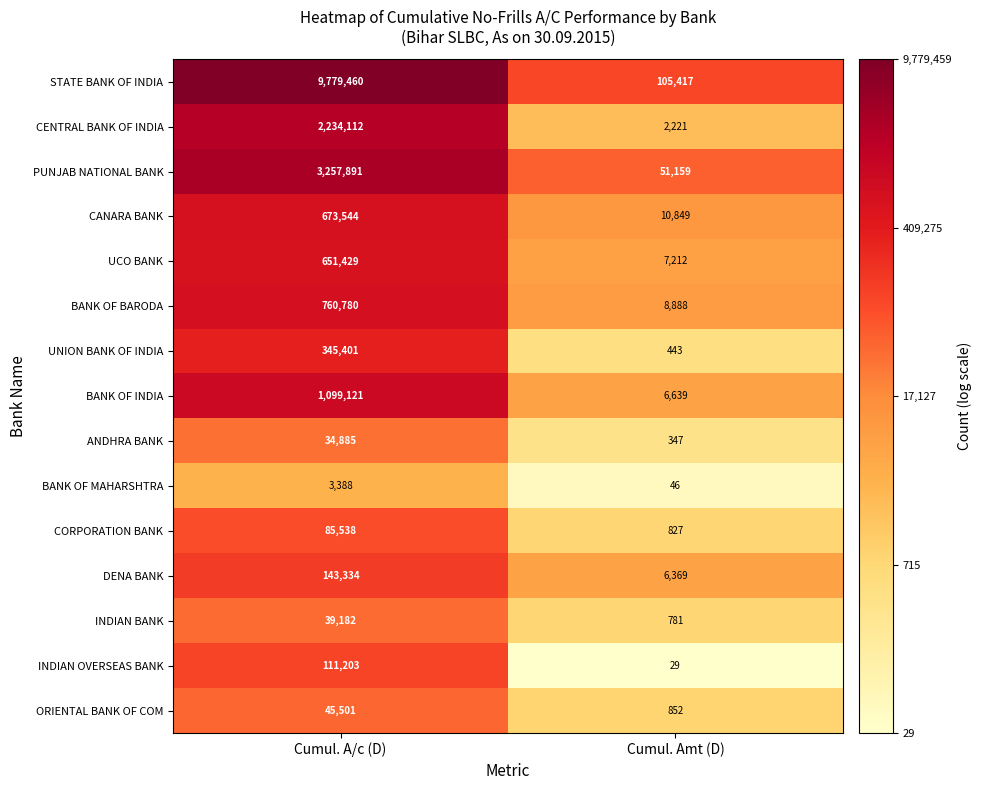

Reading left to right, what are all the values shown in this chart?

STATE BANK OF INDIA: Cumul. A/c (D)=9779460	Cumul. Amt (D)=105417
CENTRAL BANK OF INDIA: Cumul. A/c (D)=2234112	Cumul. Amt (D)=2221
PUNJAB NATIONAL BANK: Cumul. A/c (D)=3257891	Cumul. Amt (D)=51159
CANARA BANK: Cumul. A/c (D)=673544	Cumul. Amt (D)=10849
UCO BANK: Cumul. A/c (D)=651429	Cumul. Amt (D)=7212
BANK OF BARODA: Cumul. A/c (D)=760780	Cumul. Amt (D)=8888
UNION BANK OF INDIA: Cumul. A/c (D)=345401	Cumul. Amt (D)=443
BANK OF INDIA: Cumul. A/c (D)=1099121	Cumul. Amt (D)=6639
ANDHRA BANK: Cumul. A/c (D)=34885	Cumul. Amt (D)=347
BANK OF MAHARSHTRA: Cumul. A/c (D)=3388	Cumul. Amt (D)=46
CORPORATION BANK: Cumul. A/c (D)=85538	Cumul. Amt (D)=827
DENA BANK: Cumul. A/c (D)=143334	Cumul. Amt (D)=6369
INDIAN BANK: Cumul. A/c (D)=39182	Cumul. Amt (D)=781
INDIAN OVERSEAS BANK: Cumul. A/c (D)=111203	Cumul. Amt (D)=29
ORIENTAL BANK OF COM: Cumul. A/c (D)=45501	Cumul. Amt (D)=852